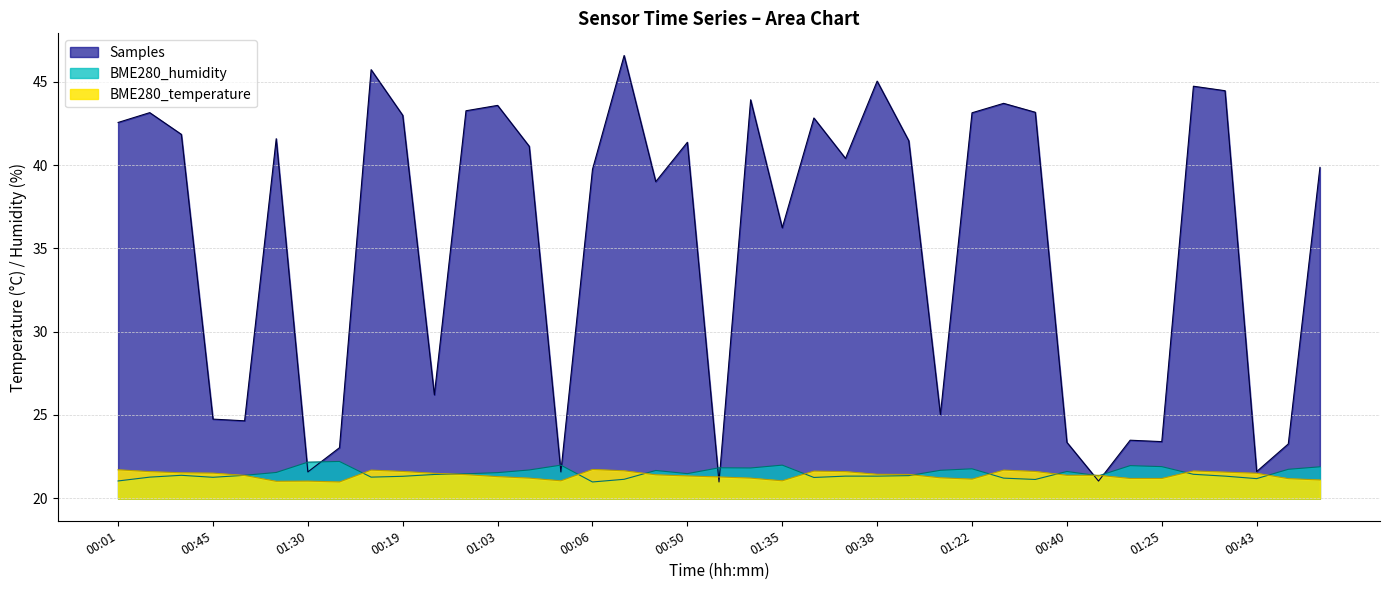

The BME280_temperature series shows 21.5 at 00:31. True or false?

True